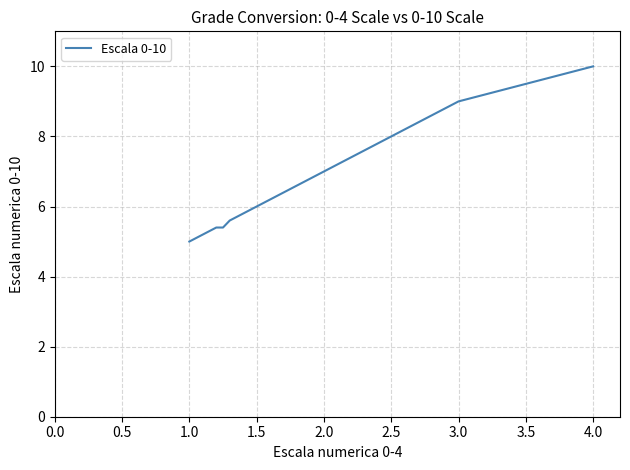

What is the maximum value shown in the chart?

10.0